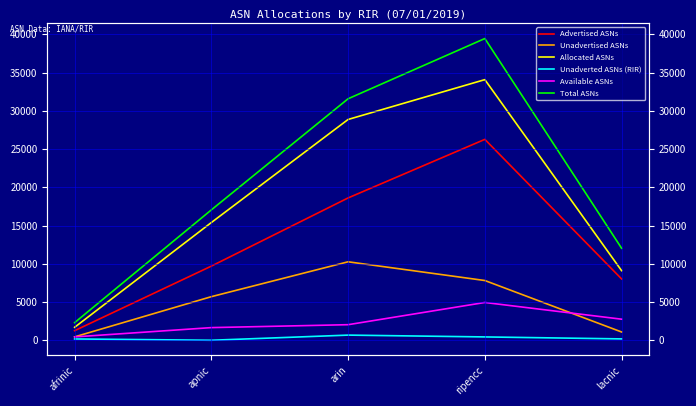

What is the label of the 3rd point from the left?

arin